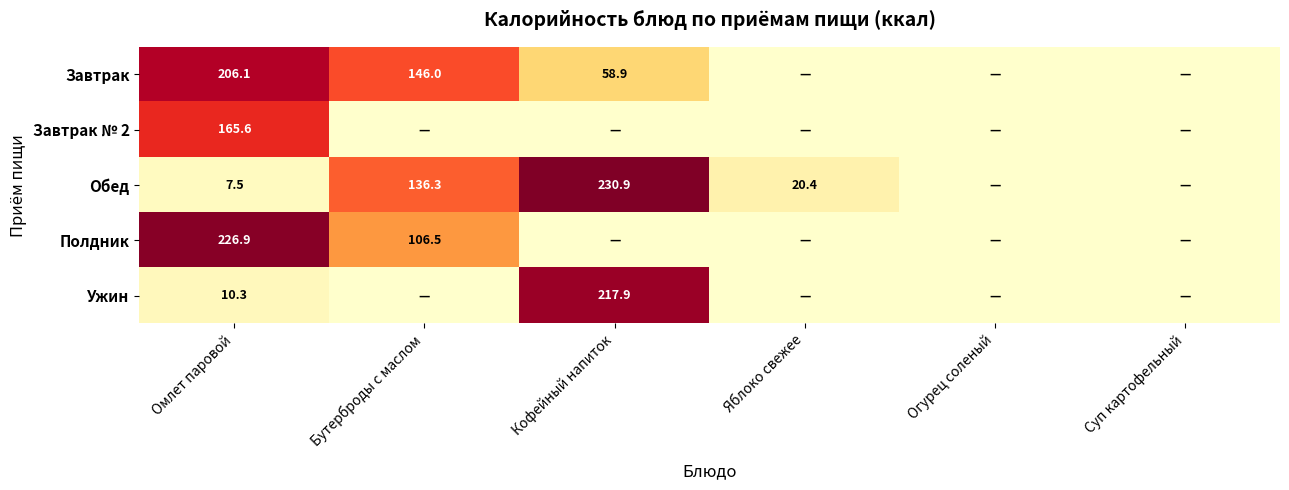

The Обед series shows 12.3 at Омлет паровой. True or false?

False